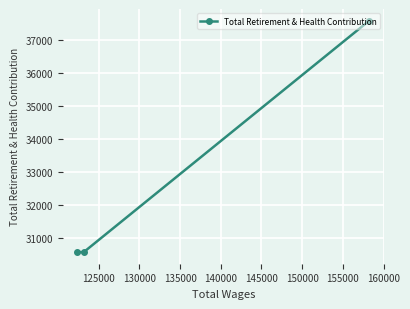

What is the difference between the maximum and minimum values?

6989